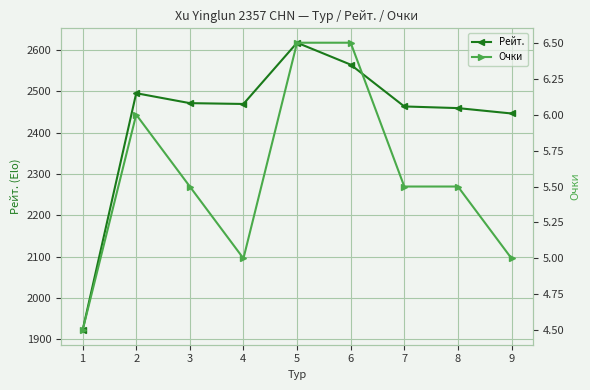

True or false: Рейт. and Очки intersect in this chart.

False